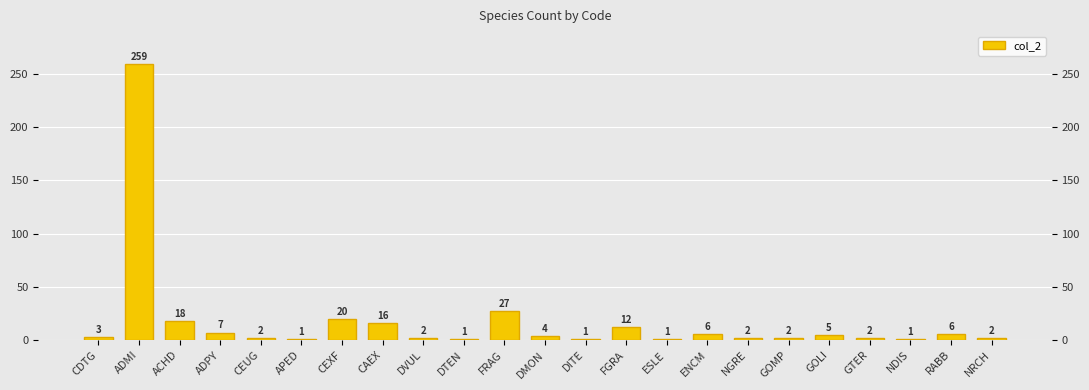

What position from the right is ACHD?

21